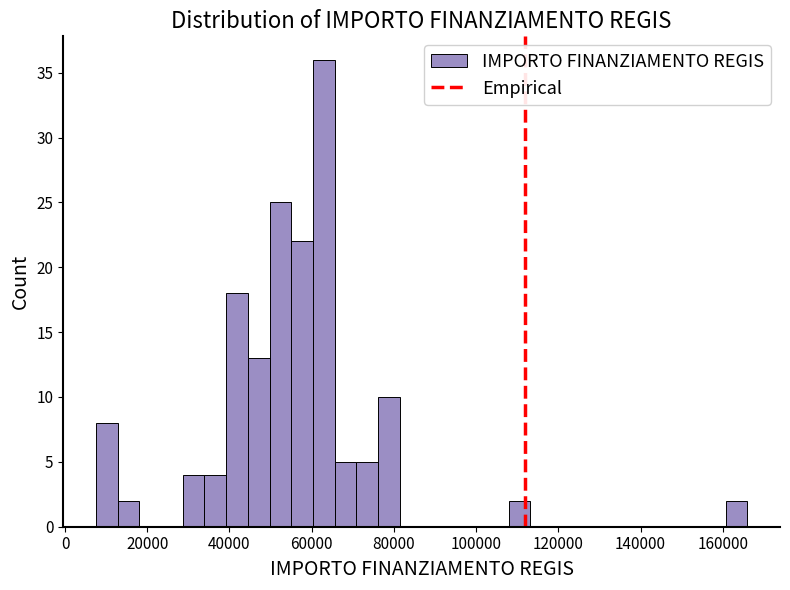

Around what value on the x-axis is the tallest bar? Give the approximate position of its centre, as read against the axis.

62000